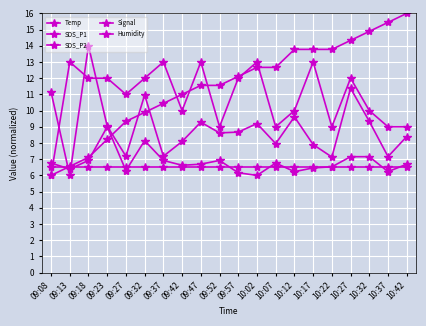

At how many categories does at least one series exceed 12?

14